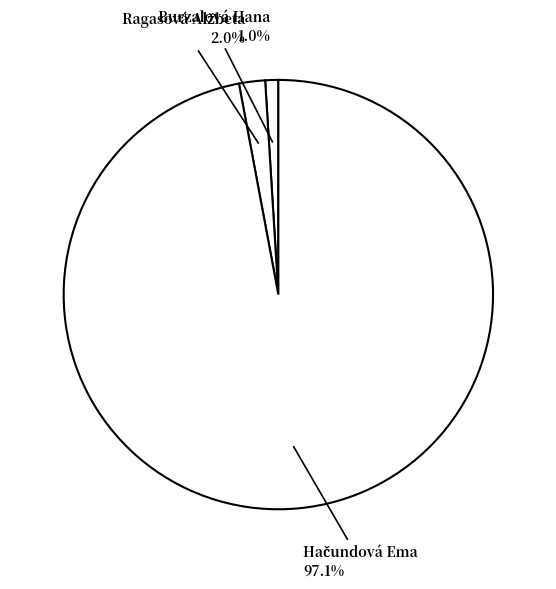

Which category has the smallest portion of the pie?

Burzalová Hana